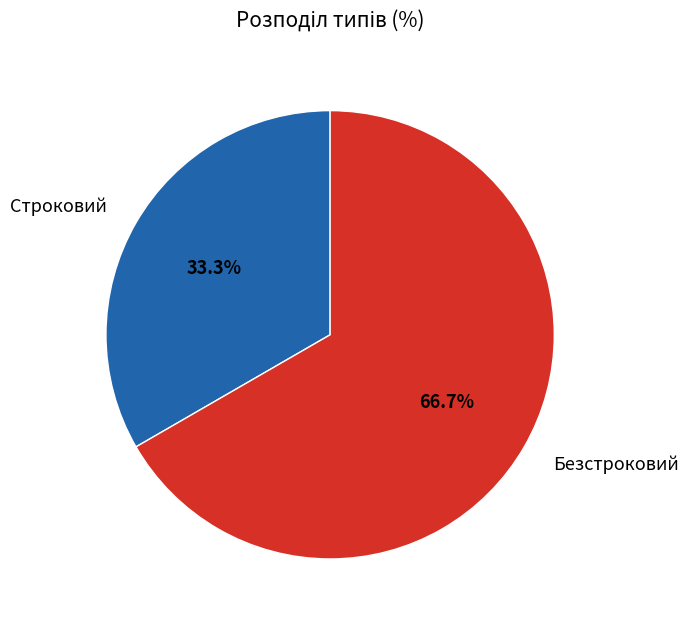

To the nearest percent, what portion does Строковий represent?

33%